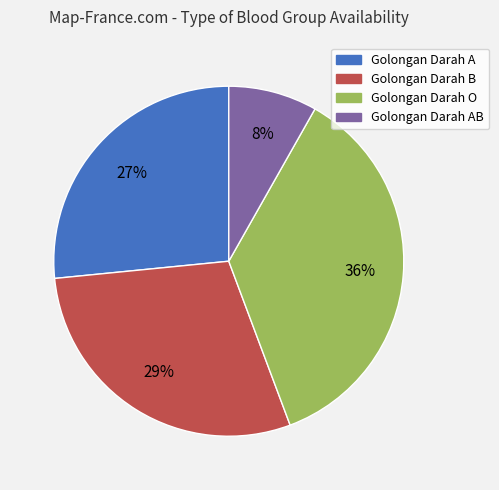

To the nearest percent, what is the average slice percentage?

25%